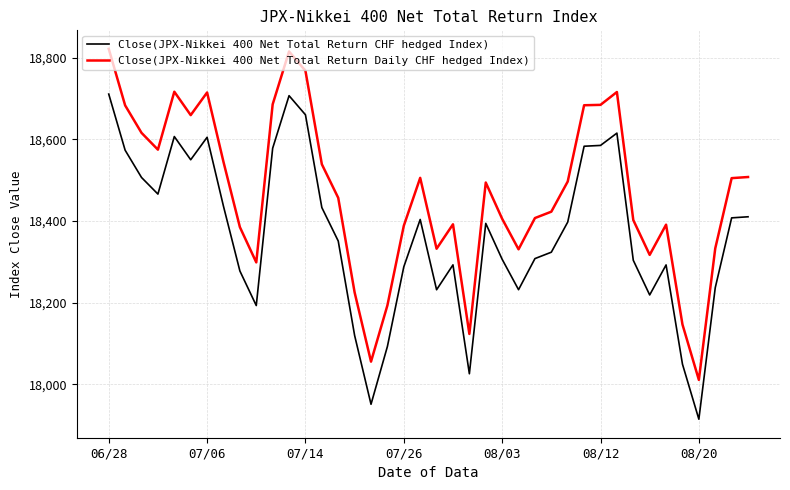

True or false: Close(JPX-Nikkei 400 Net Total Return CHF hedged Index) has more than 2 interior local peaks.

True